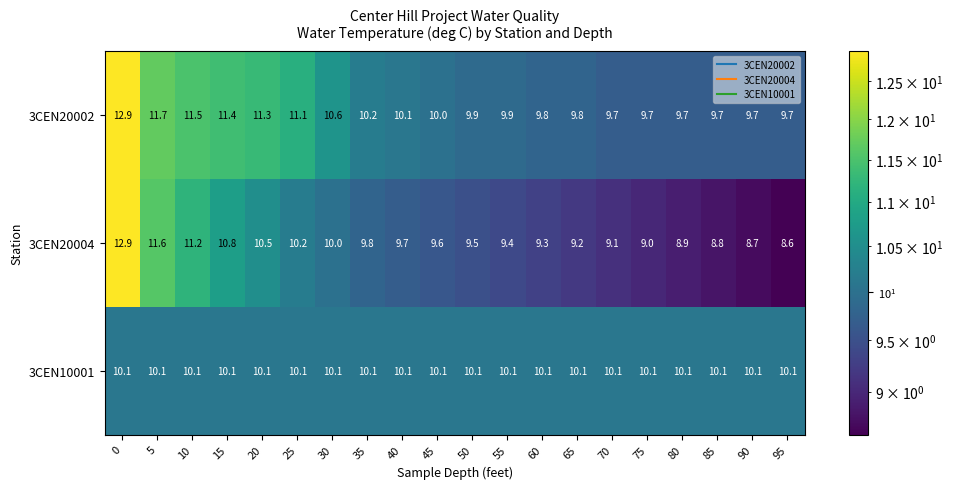

Rank the series by their average value, from lowest to highest.

3CEN20004, 3CEN10001, 3CEN20002